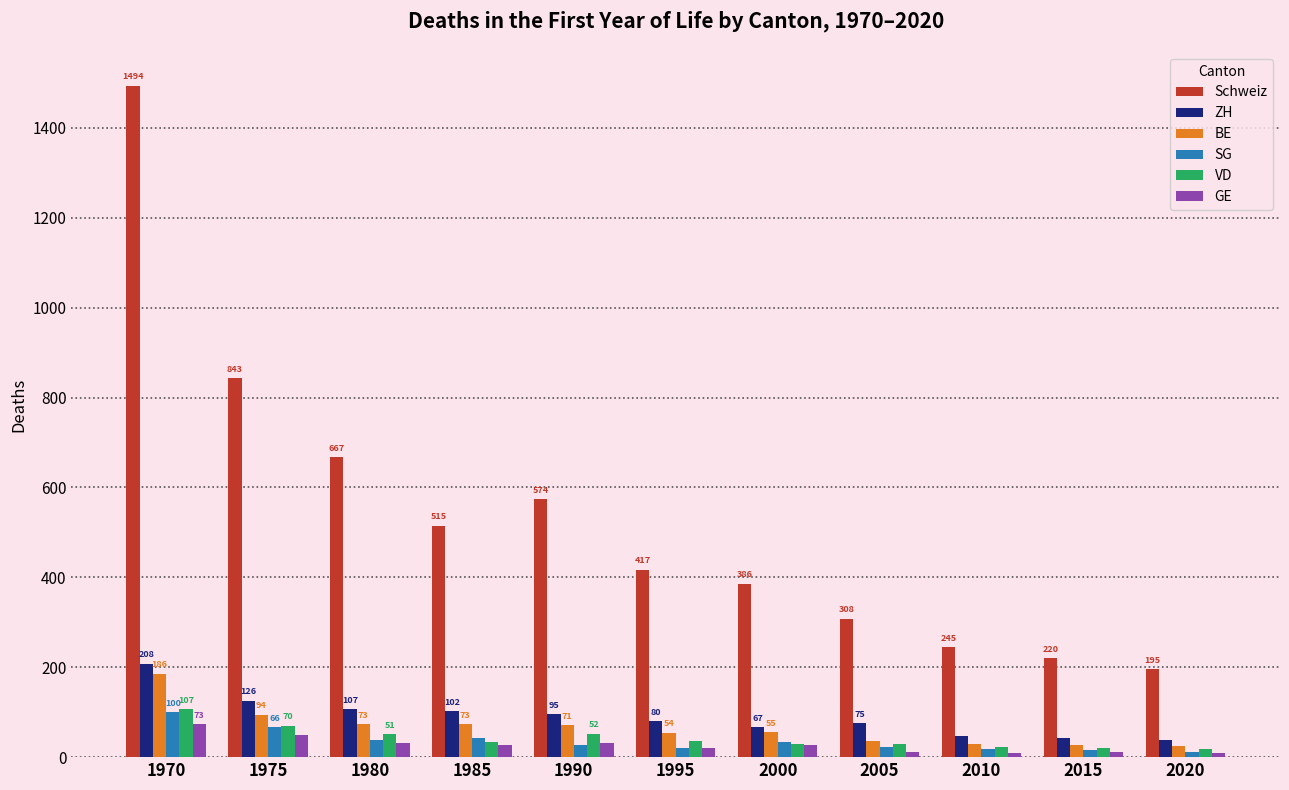

Reading left to right, extract all data points from this chart.

Schweiz: 1494	843	667	515	574	417	386	308	245	220	195
ZH: 208	126	107	102	95	80	67	75	46	42	38
BE: 186	94	73	73	71	54	55	36	30	28	25
SG: 100	66	38	42	26	20	34	22	18	15	12
VD: 107	70	51	34	52	36	29	30	22	20	18
GE: 73	50	32	26	32	20	28	11	10	12	9